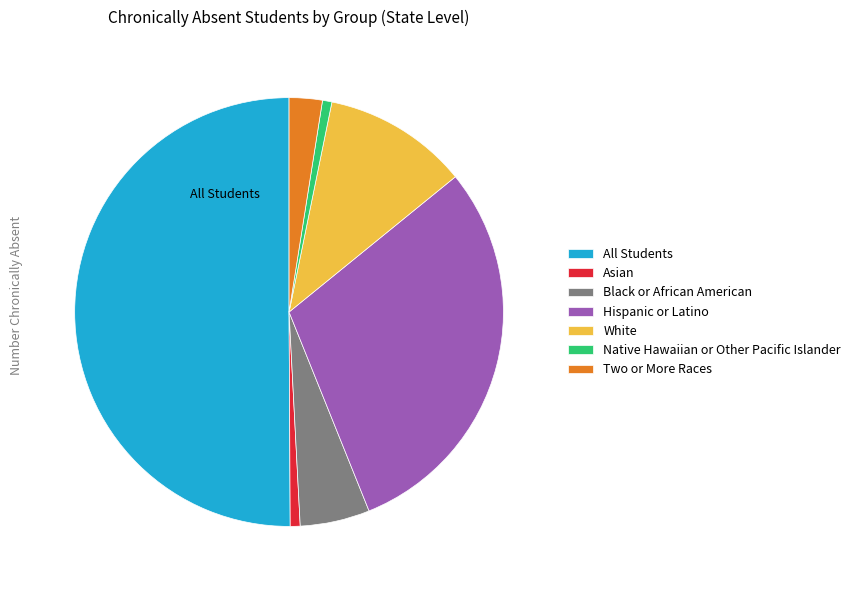

Which category accounts for the majority?

All Students